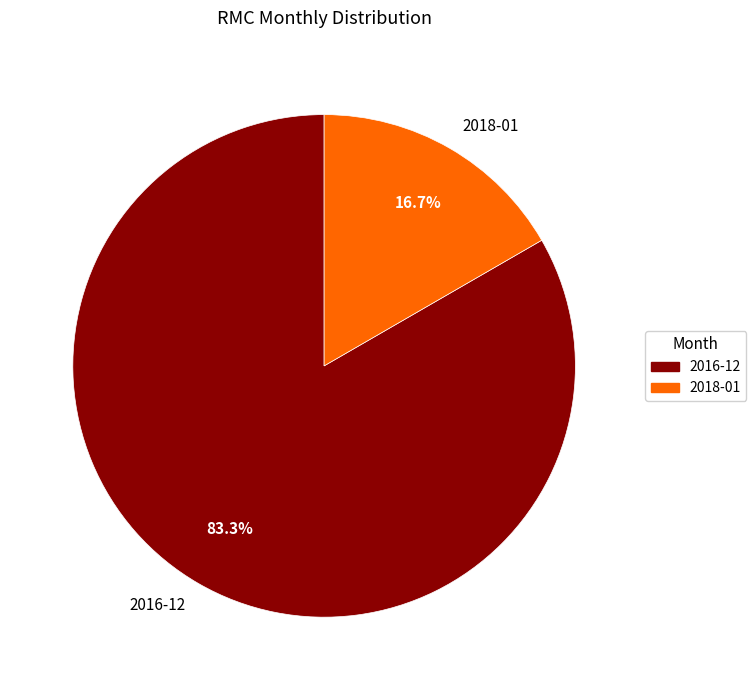

To the nearest percent, what percentage of the pie is 2018-01?

17%